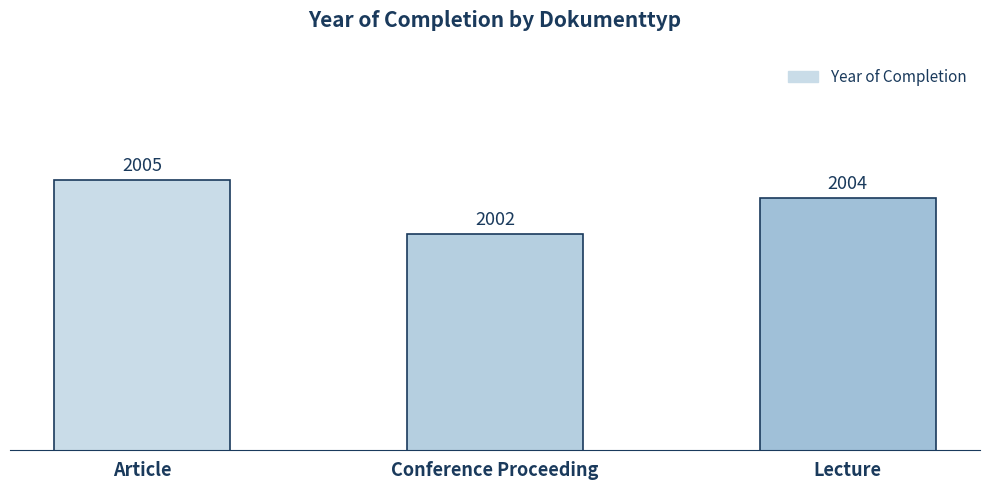

Does the chart contain stacked bars?

No